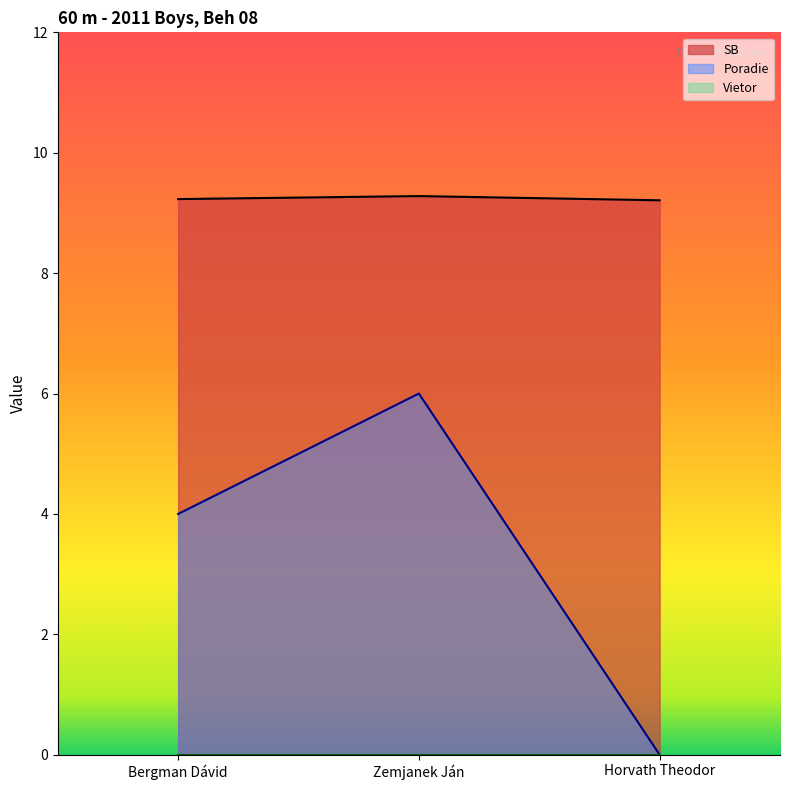

At which label does SB reach its peak?

Zemjanek Ján